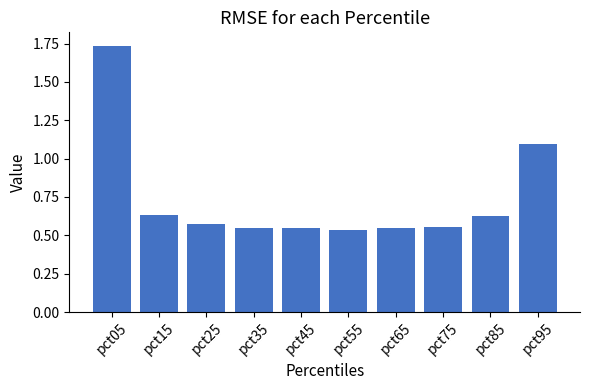

What is the average value?

0.7